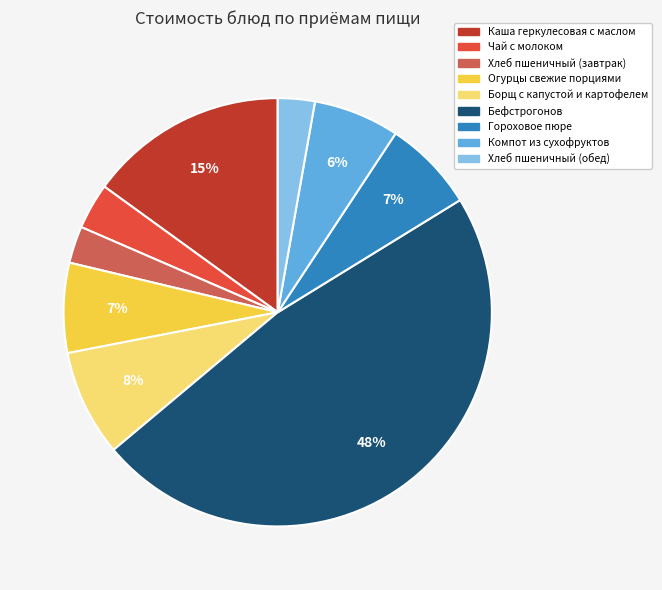

What is the largest slice in the pie chart?

Бефстрогонов